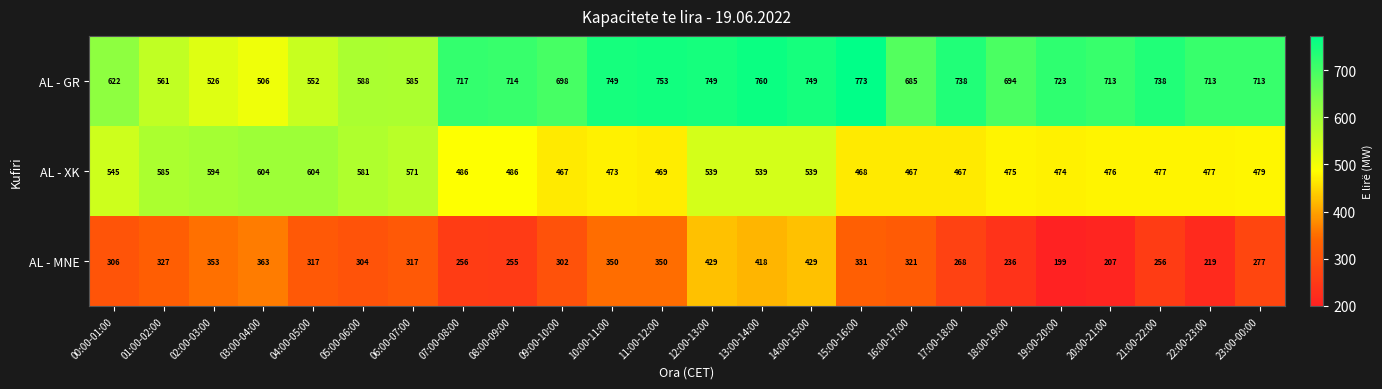

Which series has the largest total across all categories?

AL - GR